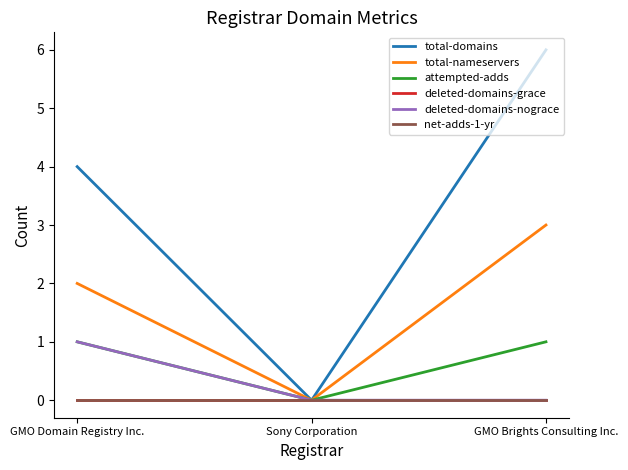

Is this an area chart (filled region under the line)?

No